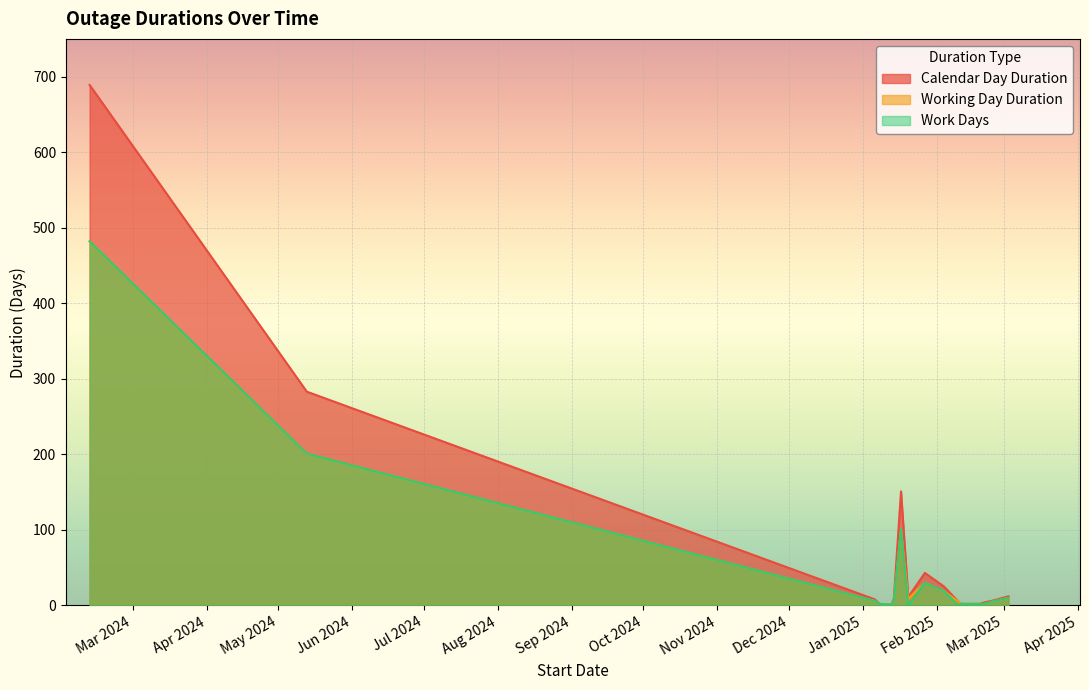

What is the spread (max minus min) of values at 20/01/2025?

11